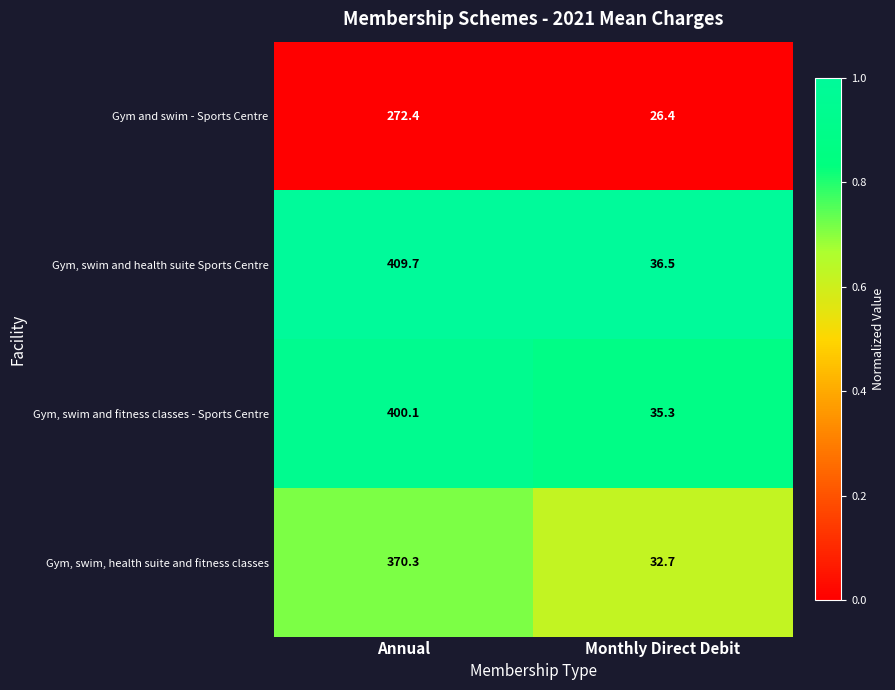

Which series has the largest total across all categories?

Gym, swim and health suite Sports Centre